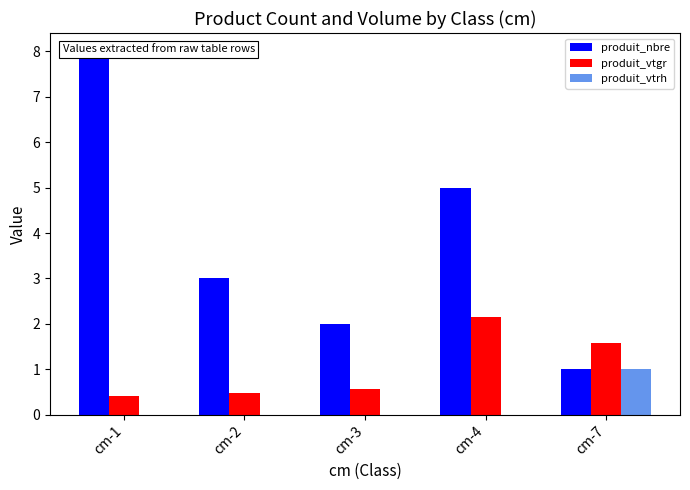

Rank the series at cm-2 from highest to lowest value.

produit_nbre, produit_vtgr, produit_vtrh